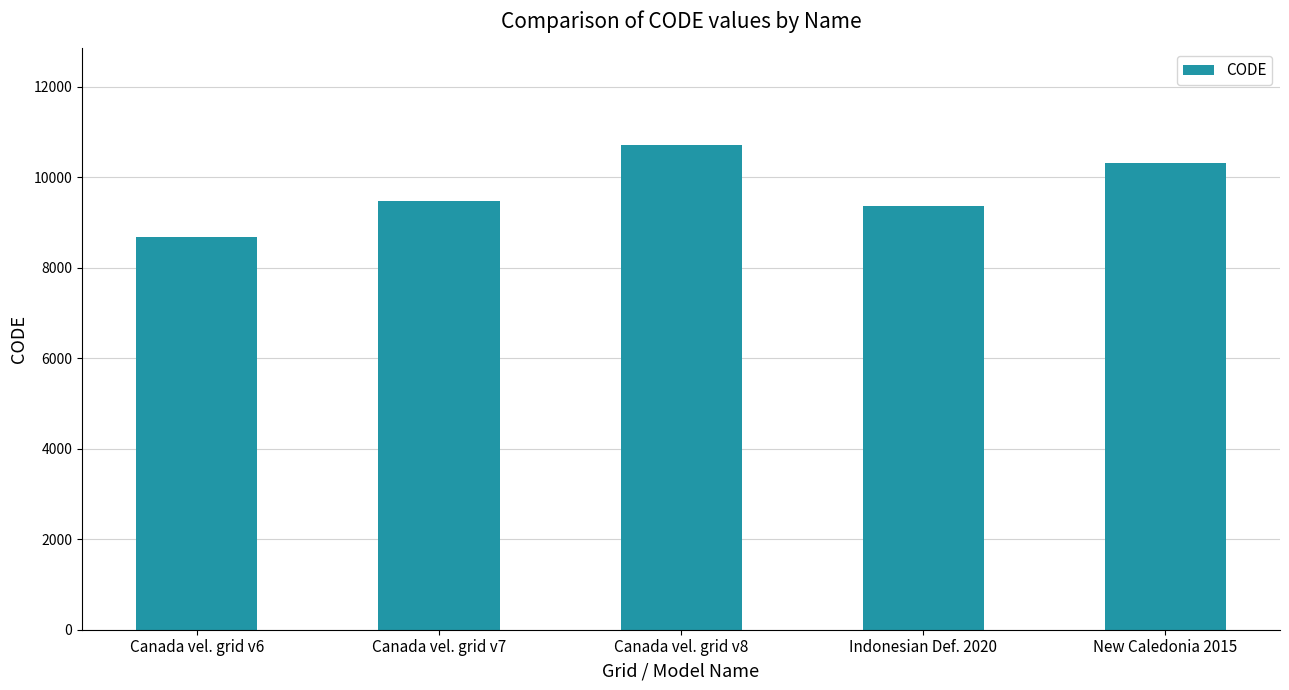

What is the label of the 1st bar from the left?

Canada vel. grid v6